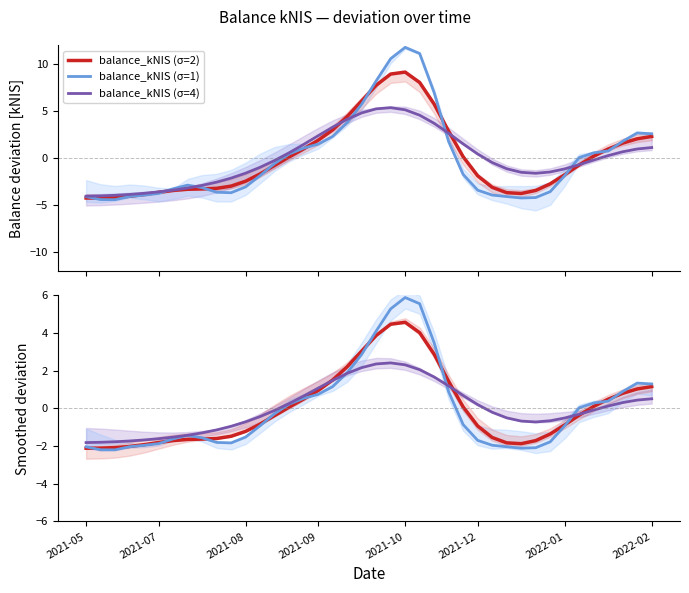

What is the value of the balance_kNIS (smoothed σ=1) point at the 20th from the left?

2.9